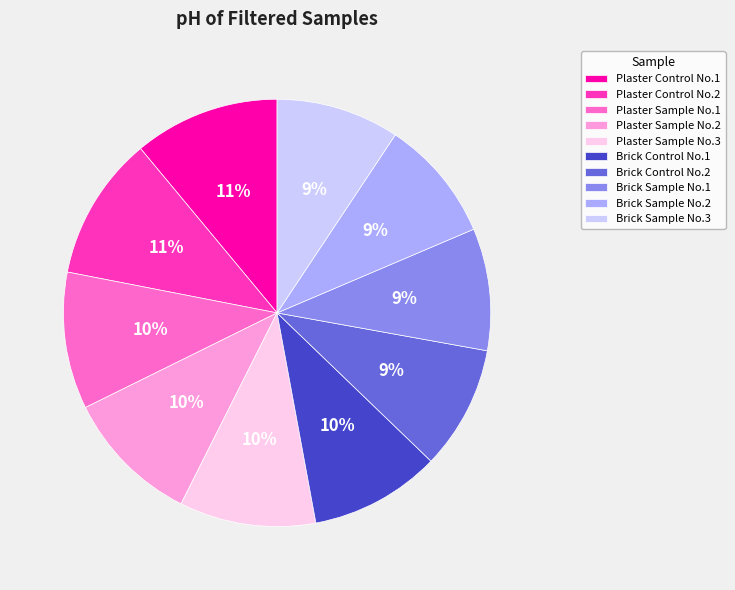

To the nearest percent, what is the difference between the Plaster Control No.2 and Plaster Sample No.2 slice percentages?

1%